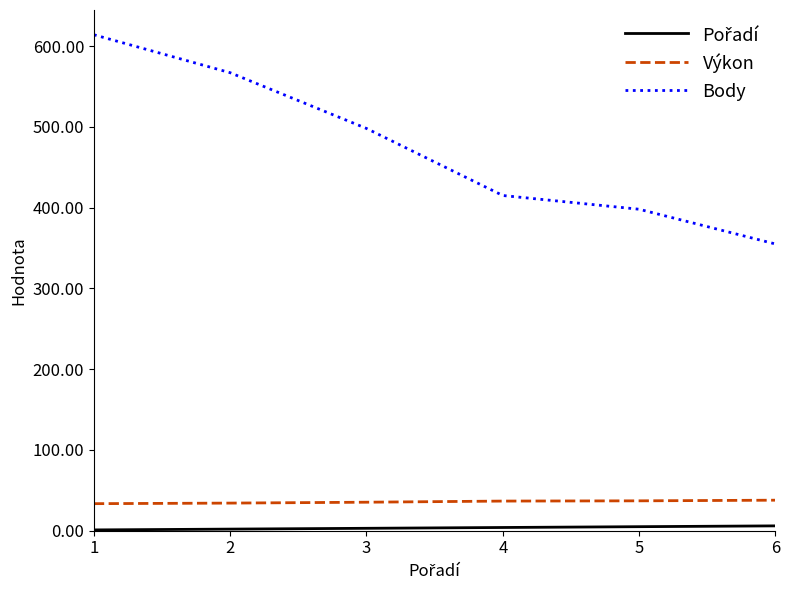

Is the value of Body at 5 greater than the value of Výkon at 3?

Yes